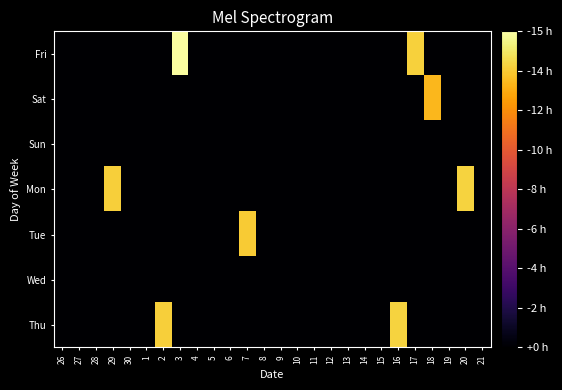

Reading left to right, transcribe all the data shown in this chart.

Fri: 26=0.0	27=0.0	28=0.0	29=0.0	30=0.0	1=0.0	2=0.0	3=3.8	4=0.0	5=0.0	6=0.0	7=0.0	8=0.0	9=0.0	10=0.0	11=0.0	12=0.0	13=0.0	14=0.0	15=0.0	16=0.0	17=3.4	18=0.0	19=0.0	20=0.0	21=0.0
Sat: 26=0.0	27=0.0	28=0.0	29=0.0	30=0.0	1=0.0	2=0.0	3=0.0	4=0.0	5=0.0	6=0.0	7=0.0	8=0.0	9=0.0	10=0.0	11=0.0	12=0.0	13=0.0	14=0.0	15=0.0	16=0.0	17=0.0	18=3.2	19=0.0	20=0.0	21=0.0
Sun: 26=0.0	27=0.0	28=0.0	29=0.0	30=0.0	1=0.0	2=0.0	3=0.0	4=0.0	5=0.0	6=0.0	7=0.0	8=0.0	9=0.0	10=0.0	11=0.0	12=0.0	13=0.0	14=0.0	15=0.0	16=0.0	17=0.0	18=0.0	19=0.0	20=0.0	21=0.0
Mon: 26=0.0	27=0.0	28=0.0	29=3.4	30=0.0	1=0.0	2=0.0	3=0.0	4=0.0	5=0.0	6=0.0	7=0.0	8=0.0	9=0.0	10=0.0	11=0.0	12=0.0	13=0.0	14=0.0	15=0.0	16=0.0	17=0.0	18=0.0	19=0.0	20=3.5	21=0.0
Tue: 26=0.0	27=0.0	28=0.0	29=0.0	30=0.0	1=0.0	2=0.0	3=0.0	4=0.0	5=0.0	6=0.0	7=3.4	8=0.0	9=0.0	10=0.0	11=0.0	12=0.0	13=0.0	14=0.0	15=0.0	16=0.0	17=0.0	18=0.0	19=0.0	20=0.0	21=0.0
Wed: 26=0.0	27=0.0	28=0.0	29=0.0	30=0.0	1=0.0	2=0.0	3=0.0	4=0.0	5=0.0	6=0.0	7=0.0	8=0.0	9=0.0	10=0.0	11=0.0	12=0.0	13=0.0	14=0.0	15=0.0	16=0.0	17=0.0	18=0.0	19=0.0	20=0.0	21=0.0
Thu: 26=0.0	27=0.0	28=0.0	29=0.0	30=0.0	1=0.0	2=3.4	3=0.0	4=0.0	5=0.0	6=0.0	7=0.0	8=0.0	9=0.0	10=0.0	11=0.0	12=0.0	13=0.0	14=0.0	15=0.0	16=3.5	17=0.0	18=0.0	19=0.0	20=0.0	21=0.0